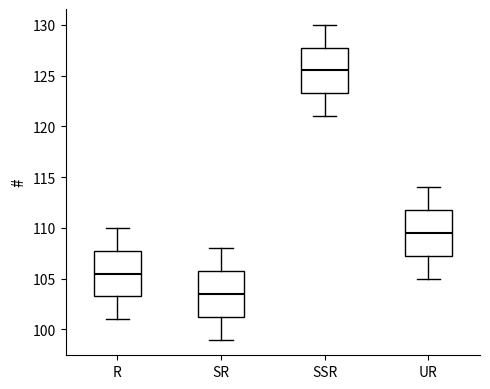

Where is the upper edge of the box for UR on the y-axis? The values are not printed on the chart, so give them approximately, as read against the axis.

112.0